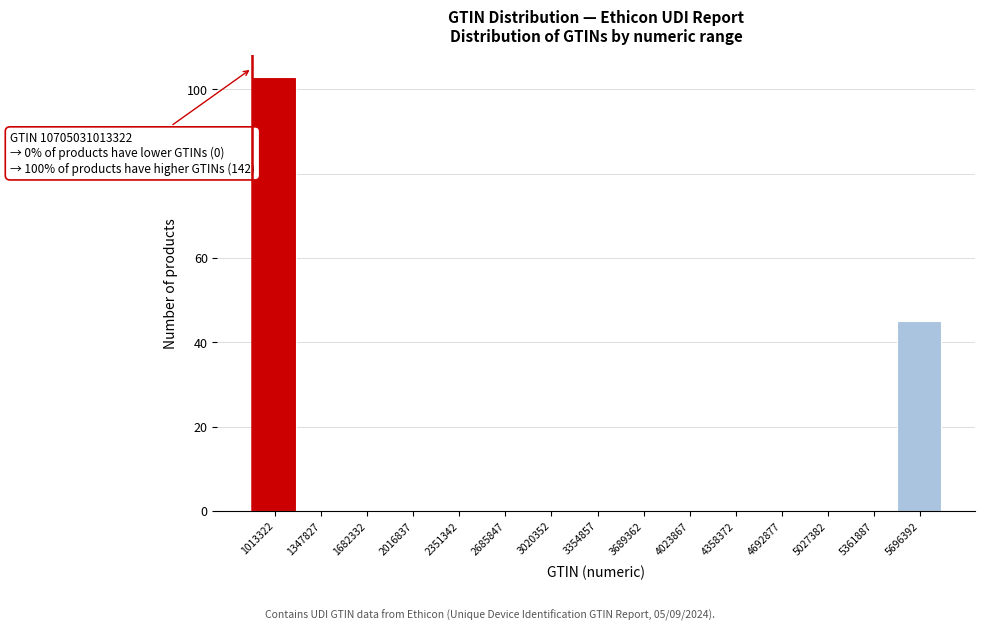

Reading left to right, list all the values displayed in this chart.

1013322=103	1347827=0	1682332=0	2016837=0	2351342=0	2685847=0	3020352=0	3354857=0	3689362=0	4023867=0	4358372=0	4692877=0	5027382=0	5361887=0	5696392=45